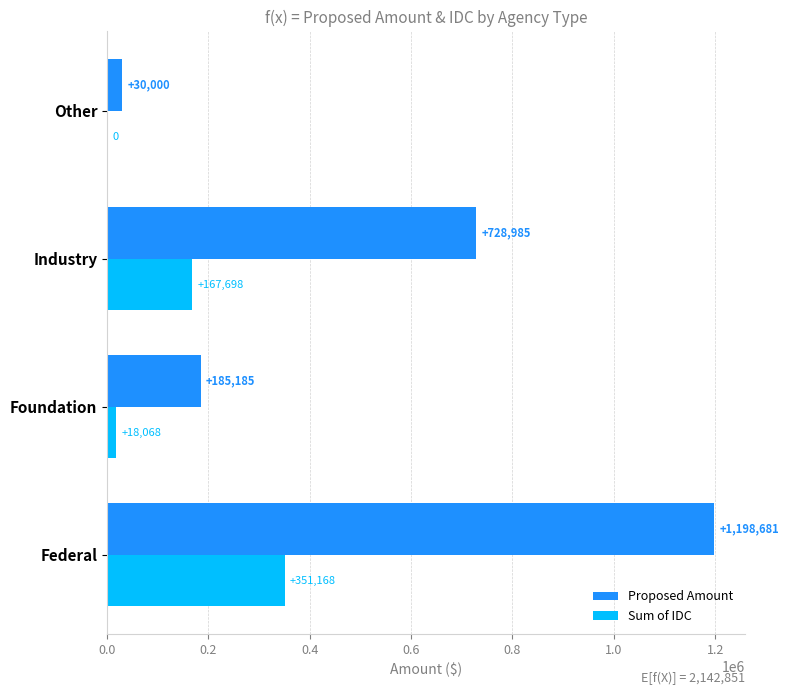

What is the total value across all series at Federal?

1549849